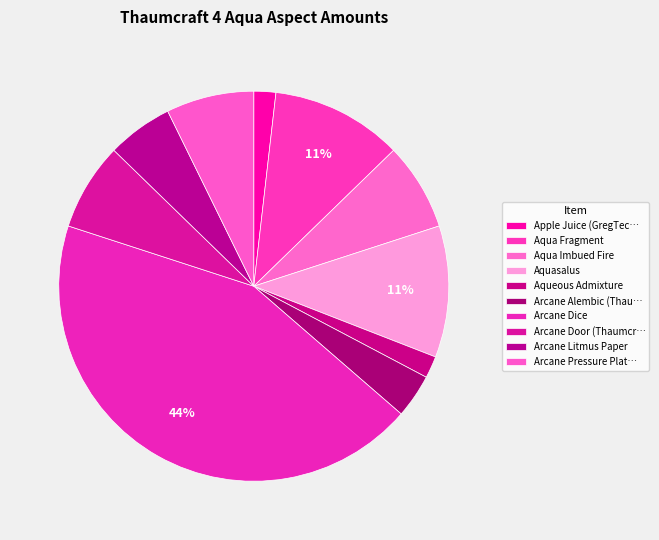

What percentage is the Arcane Dice slice, to the nearest percent?

44%